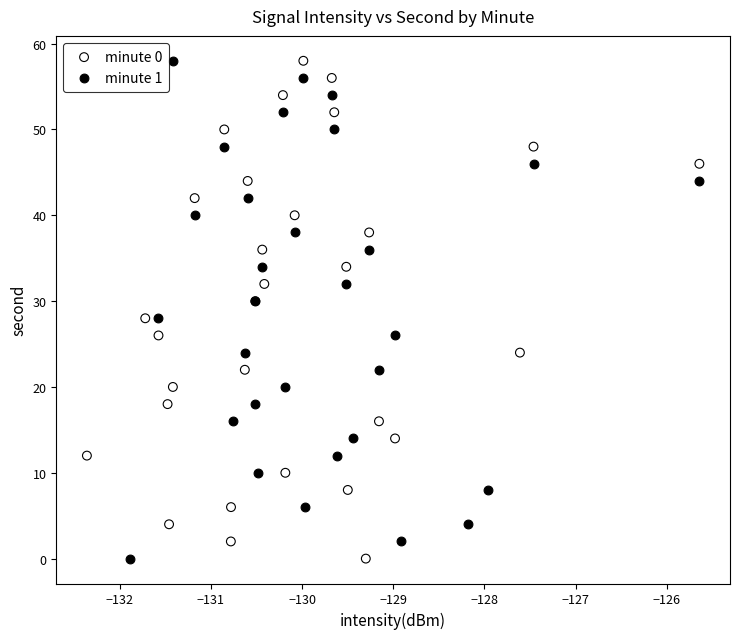

What are all the series names shown in the legend?

minute 0, minute 1